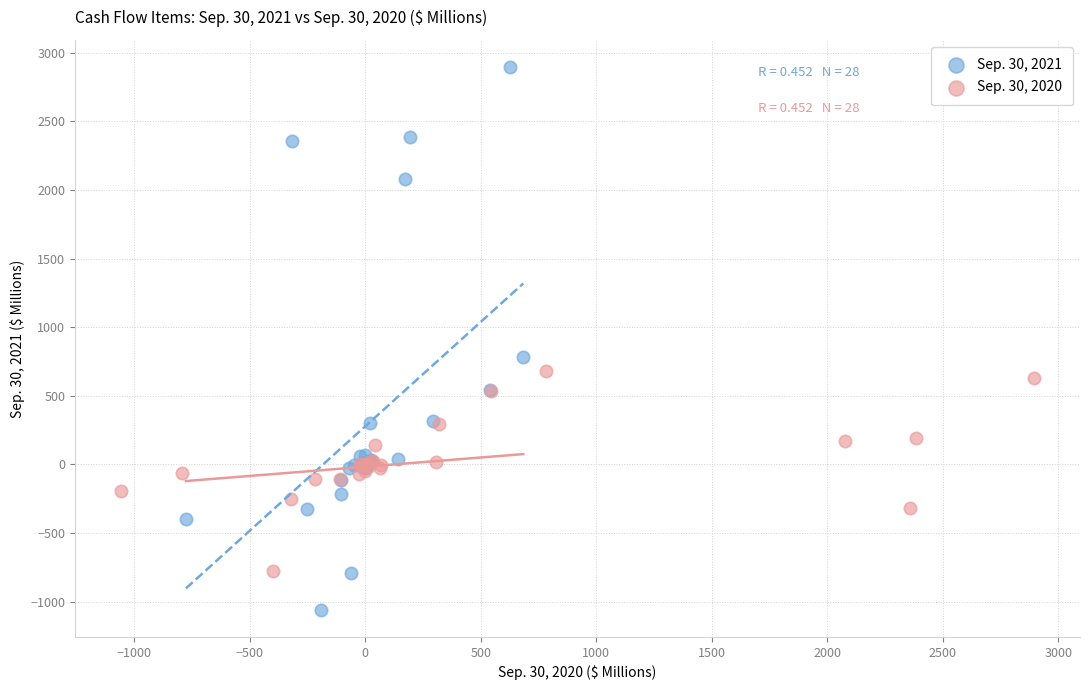

Which series has the largest Y range (max minus min)?

Sep. 30, 2021